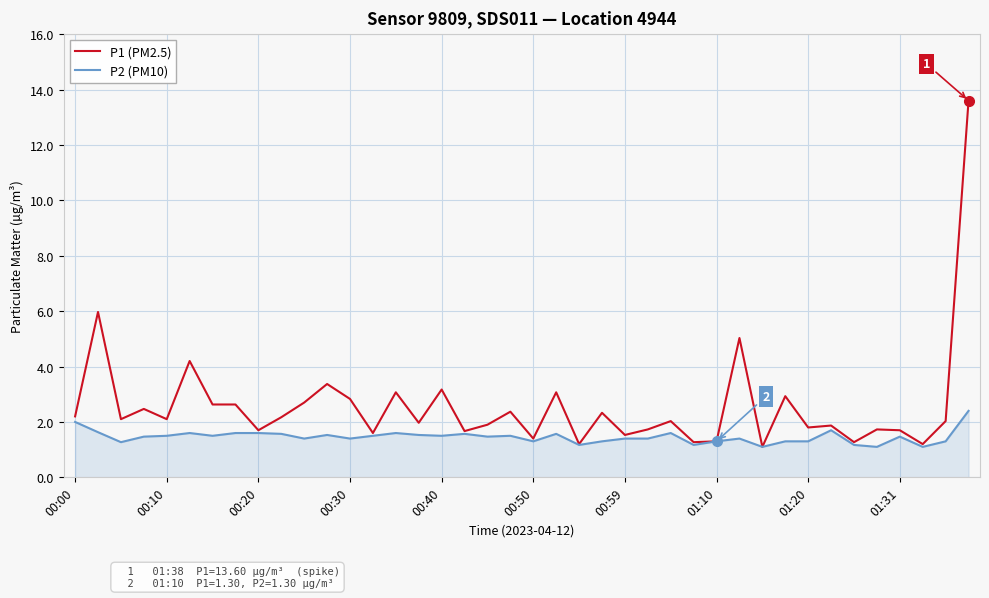

What is the minimum value for P2 (PM10)?

1.1